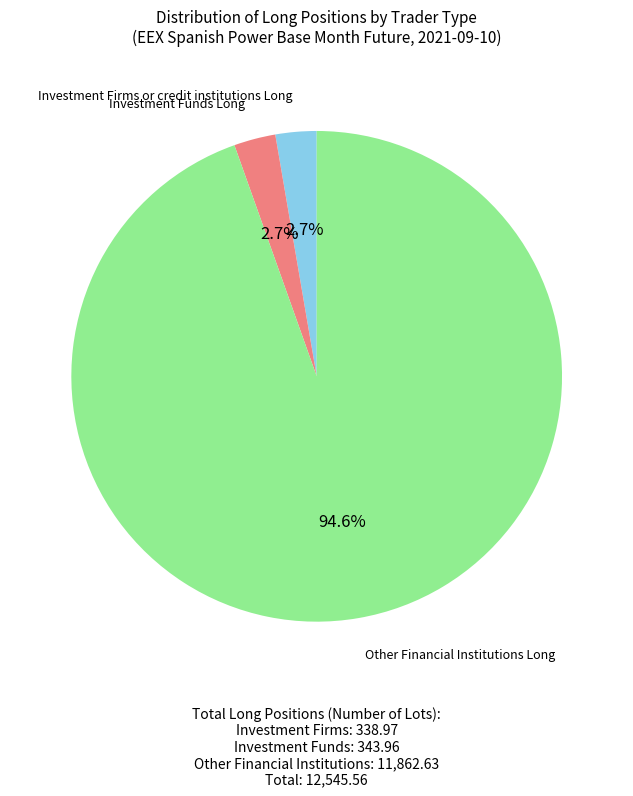

How many segments does this pie chart have?

3